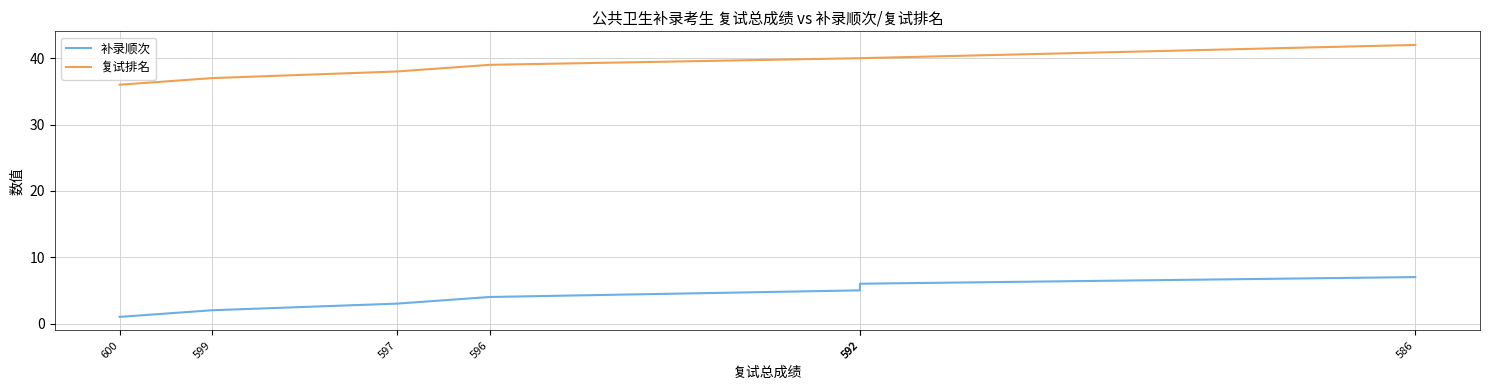

Is it true that 复试排名 equals 14 at 592?

False